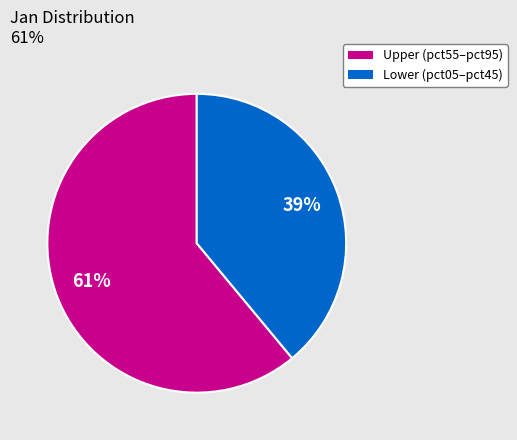

Between Lower (pct05–pct45) and Upper (pct55–pct95), which is larger?

Upper (pct55–pct95)